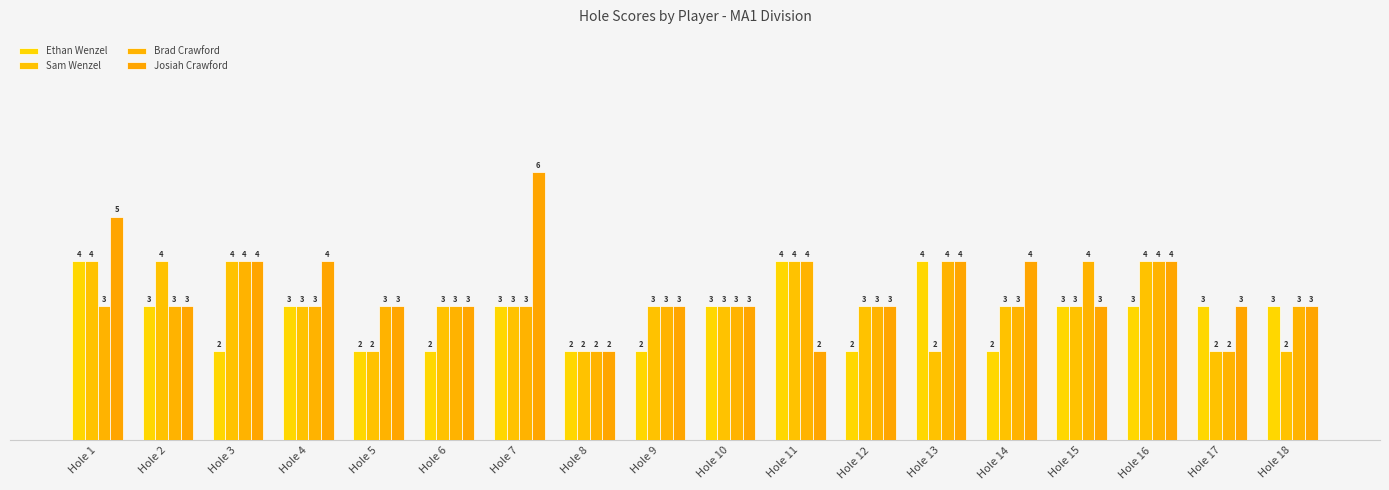

List the series in order of their peak value, lowest first.

Ethan Wenzel, Sam Wenzel, Brad Crawford, Josiah Crawford